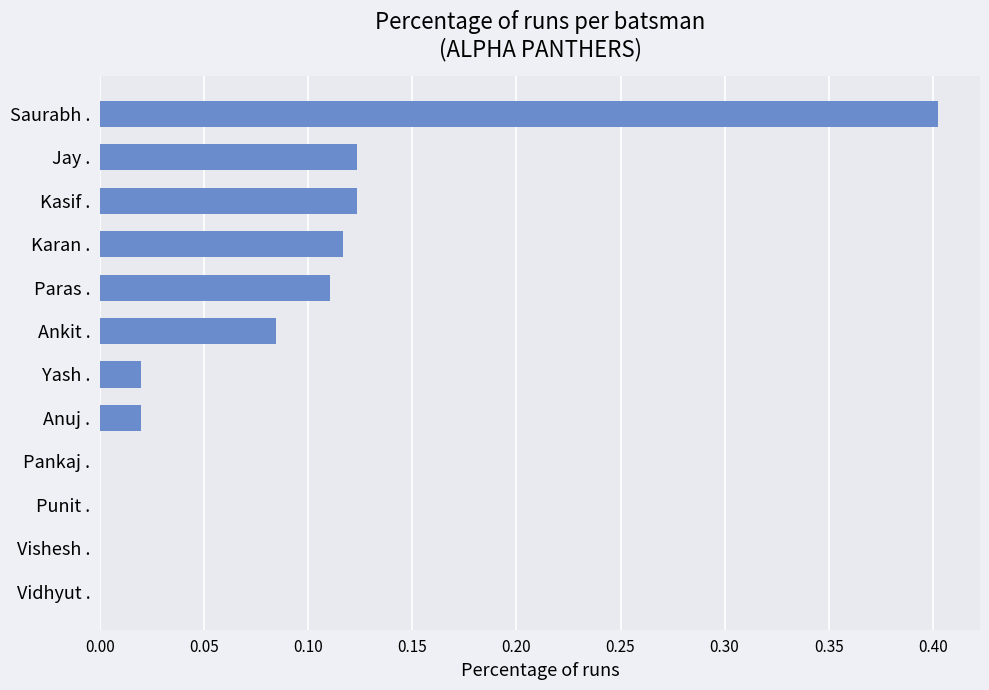

The chart shows a value of 0.6 at Saurabh .. True or false?

False